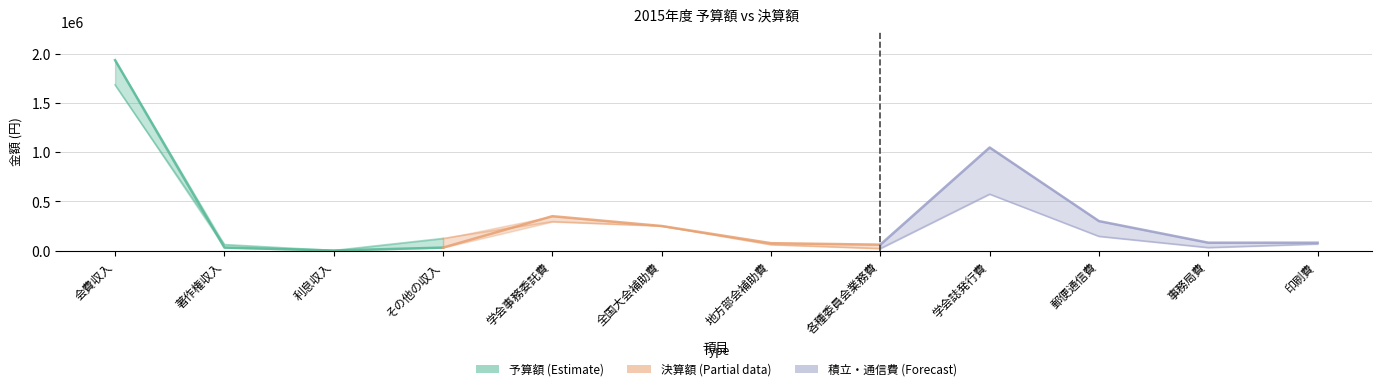

In 予算額, how many points are higher than both neighbors (excluding endpoints)?

2